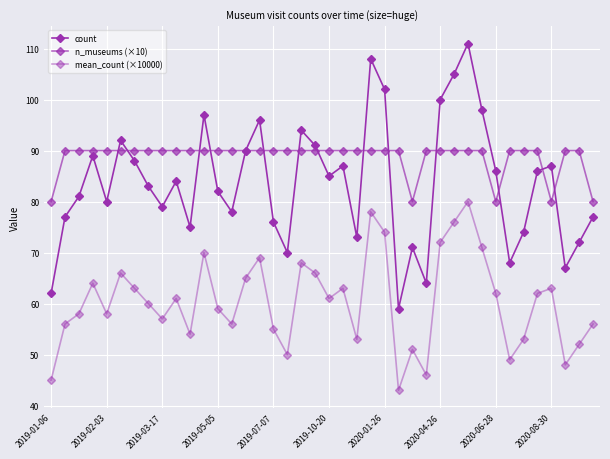

How many data points in mean_count (×10000) are less than 61?

20